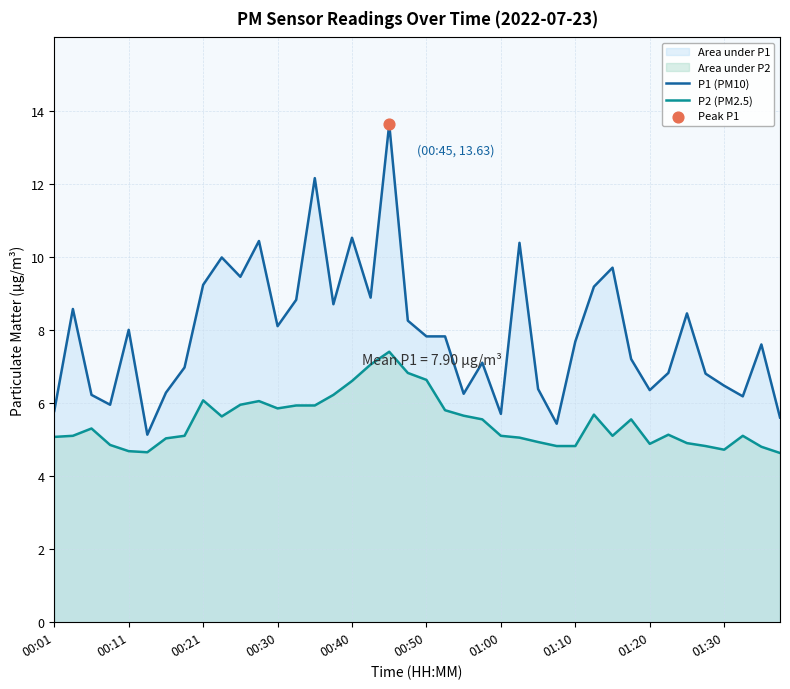

At which category is the sum across all series the highest?

18